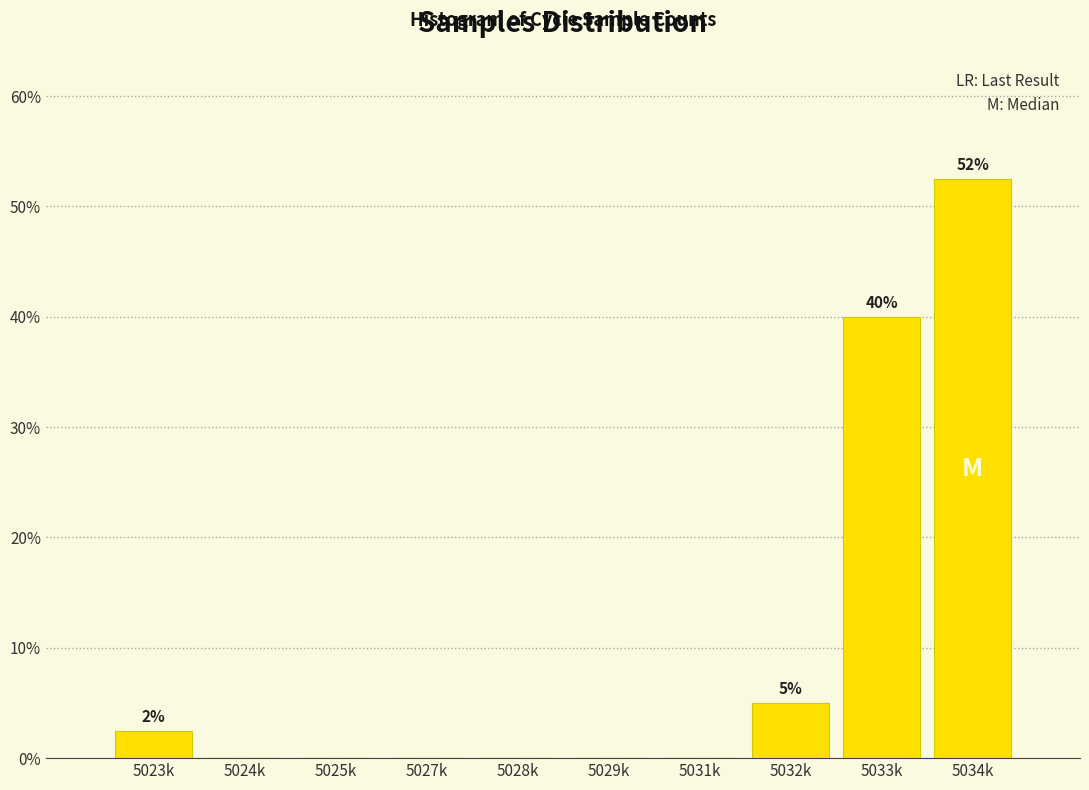

Reading left to right, list all the values displayed in this chart.

5023k=2.5	5024k=0.0	5025k=0.0	5027k=0.0	5028k=0.0	5029k=0.0	5031k=0.0	5032k=5.0	5033k=40.0	5034k=52.5